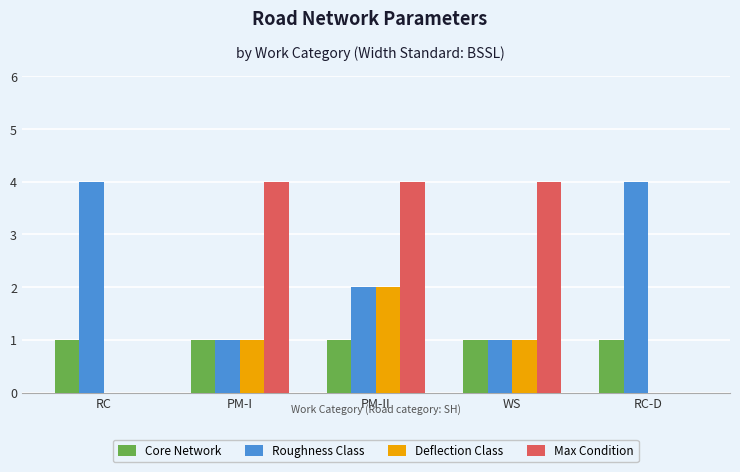

True or false: Roughness Class has a value of 2 at PM-II.

True